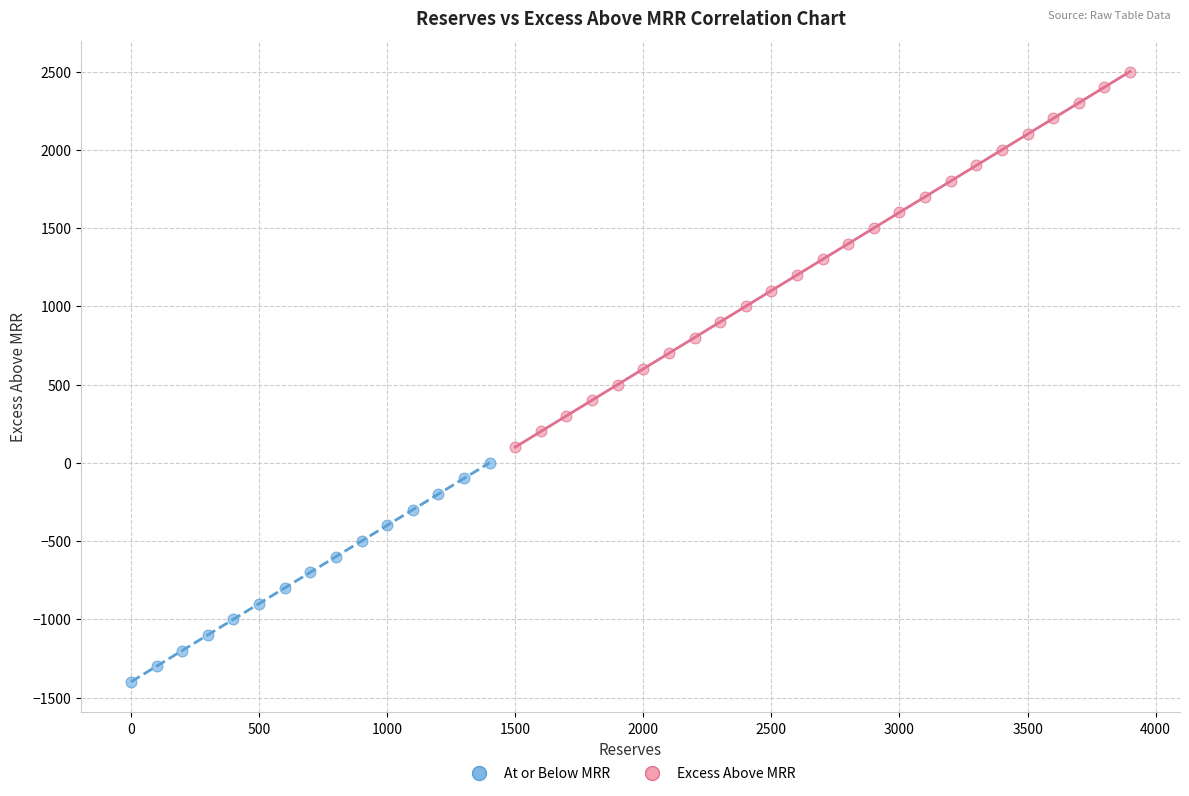

What are all the series names shown in the legend?

At or Below MRR, Excess Above MRR